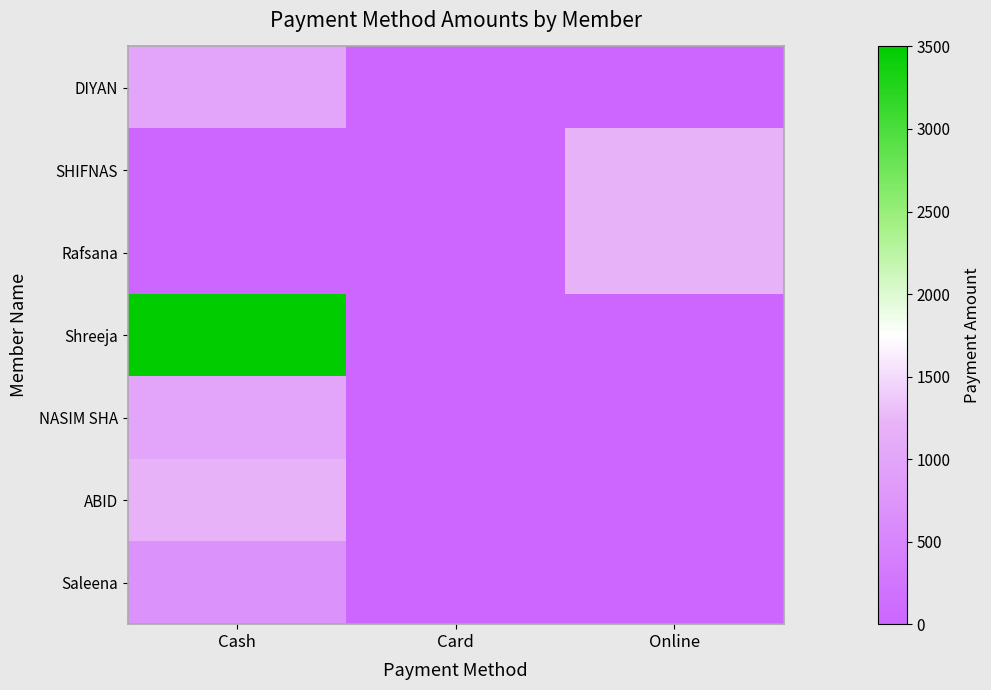

Which has a higher value, Cash or Card?

Cash